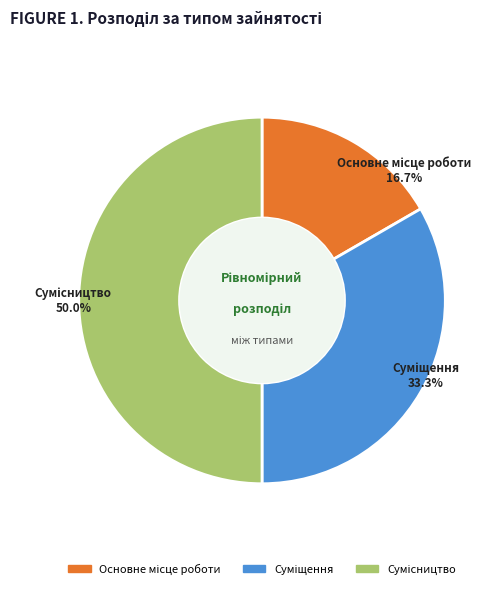

Which category has the biggest portion of the pie?

Сумісництво